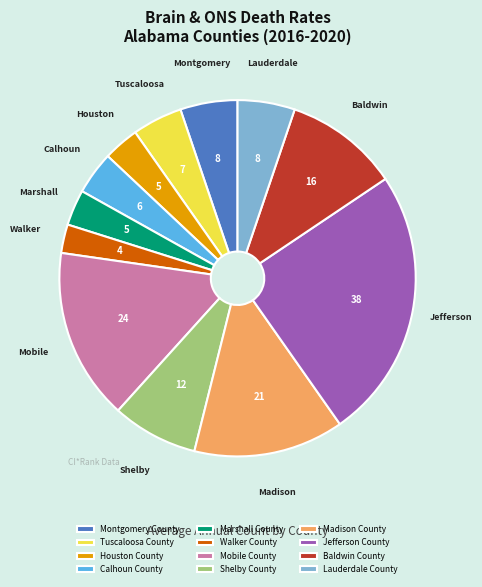

Approximately how many times larger is the value at Shelby County compared to Calhoun County?

2.0